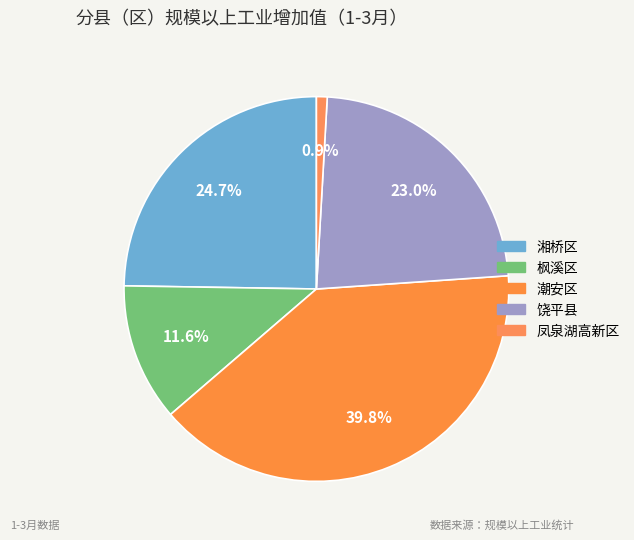

How much of the chart is everything except 凤泉湖高新区?

99.1%